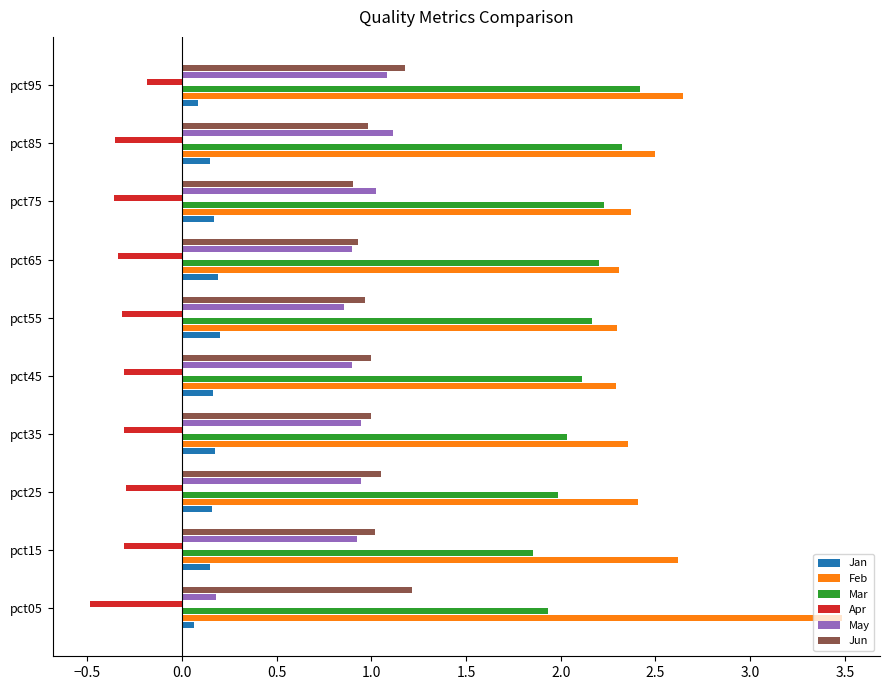

At which label is Apr closest to 0?

pct95